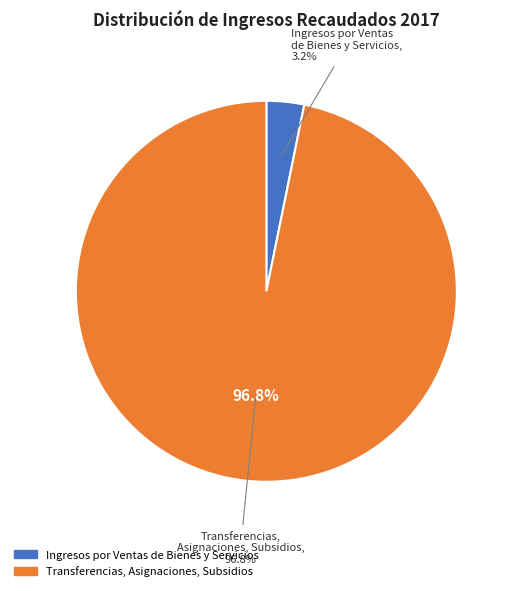

Rank the categories by value from lowest to highest.

Ingresos por Ventas de Bienes y Servicios, Transferencias, Asignaciones, Subsidios